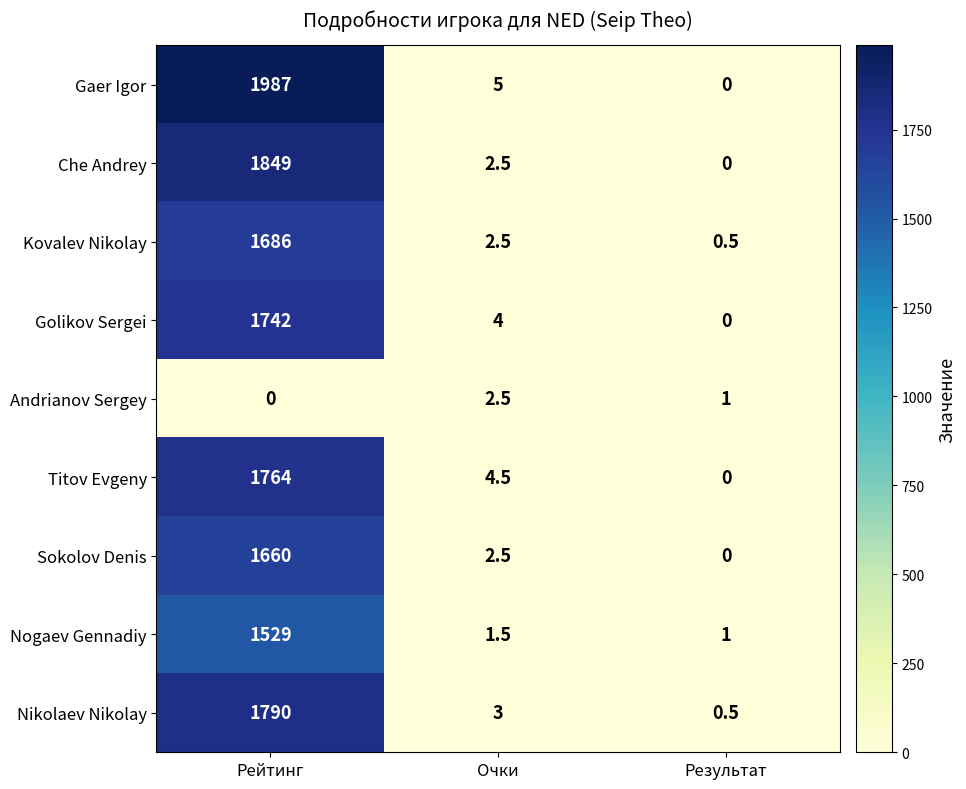

How many categories are shown in the chart?

3